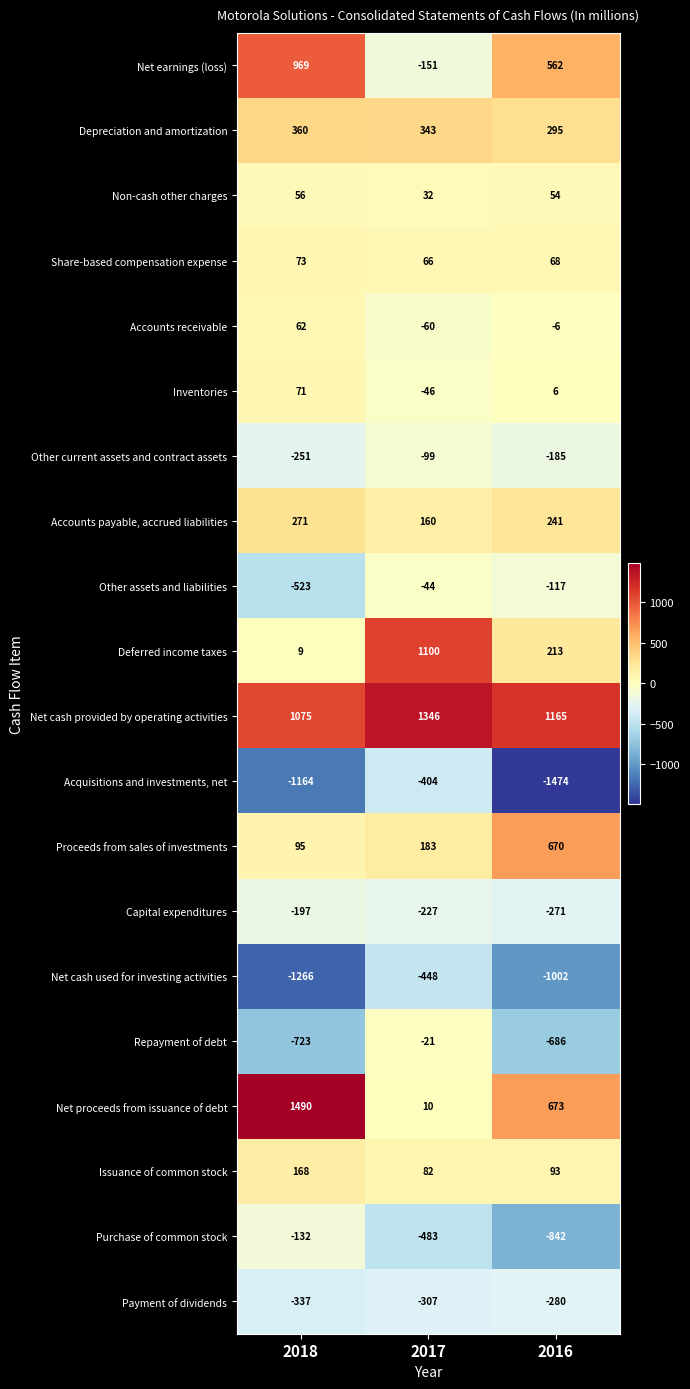

Rank the series at 2018 from highest to lowest value.

Net proceeds from issuance of debt, Net cash provided by operating activities, Net earnings (loss), Depreciation and amortization, Accounts payable, accrued liabilities, Issuance of common stock, Proceeds from sales of investments, Share-based compensation expense, Inventories, Accounts receivable, Non-cash other charges, Deferred income taxes, Purchase of common stock, Capital expenditures, Other current assets and contract assets, Payment of dividends, Other assets and liabilities, Repayment of debt, Acquisitions and investments, net, Net cash used for investing activities